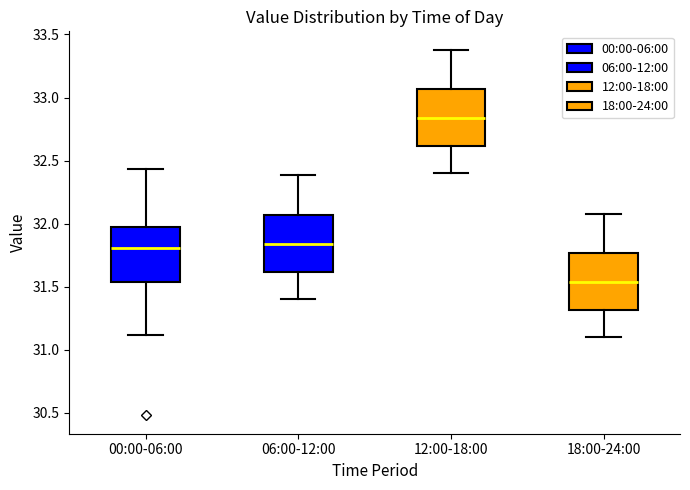

Reading left to right, transcribe this box plot: for each box, give where its median line is, the range the box spans, and where its two whiskers end, as read against the y-axis. The values are not printed on the chart, so give them approximately, as read against the axis.

00:00-06:00: median 31.80, box 31.55 to 31.95, whiskers 31.10 to 32.45
06:00-12:00: median 31.85, box 31.60 to 32.05, whiskers 31.40 to 32.40
12:00-18:00: median 32.85, box 32.60 to 33.05, whiskers 32.40 to 33.40
18:00-24:00: median 31.55, box 31.30 to 31.75, whiskers 31.10 to 32.10